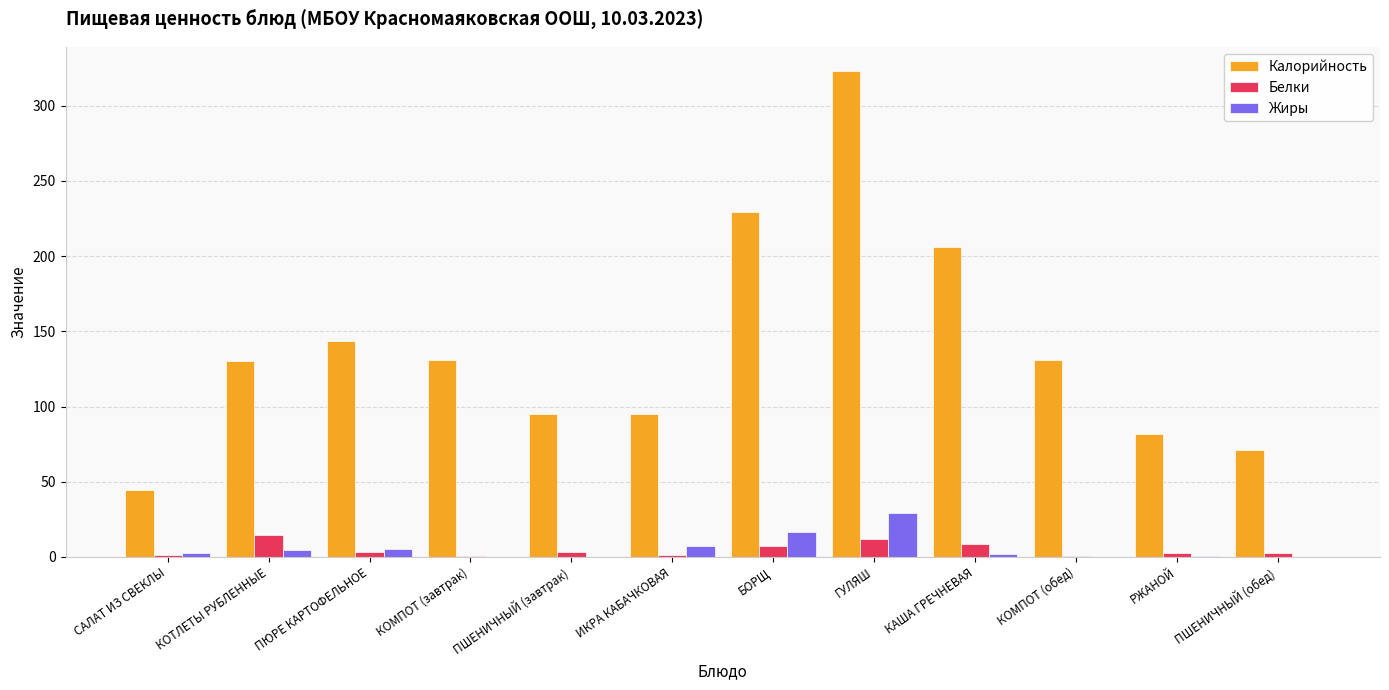

Which series changed the most between САЛАТ ИЗ СВЕКЛЫ and КОТЛЕТЫ РУБЛЕННЫЕ?

Калорийность